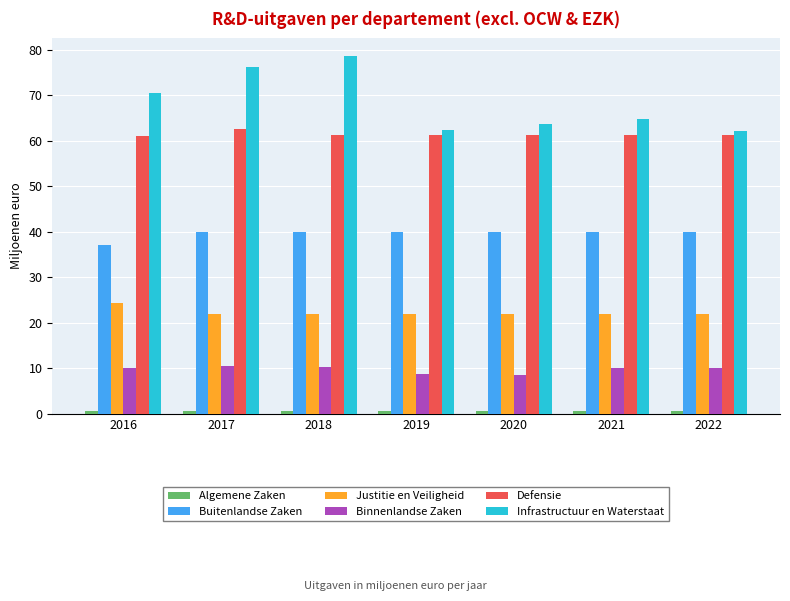

How many groups of bars are there?

7